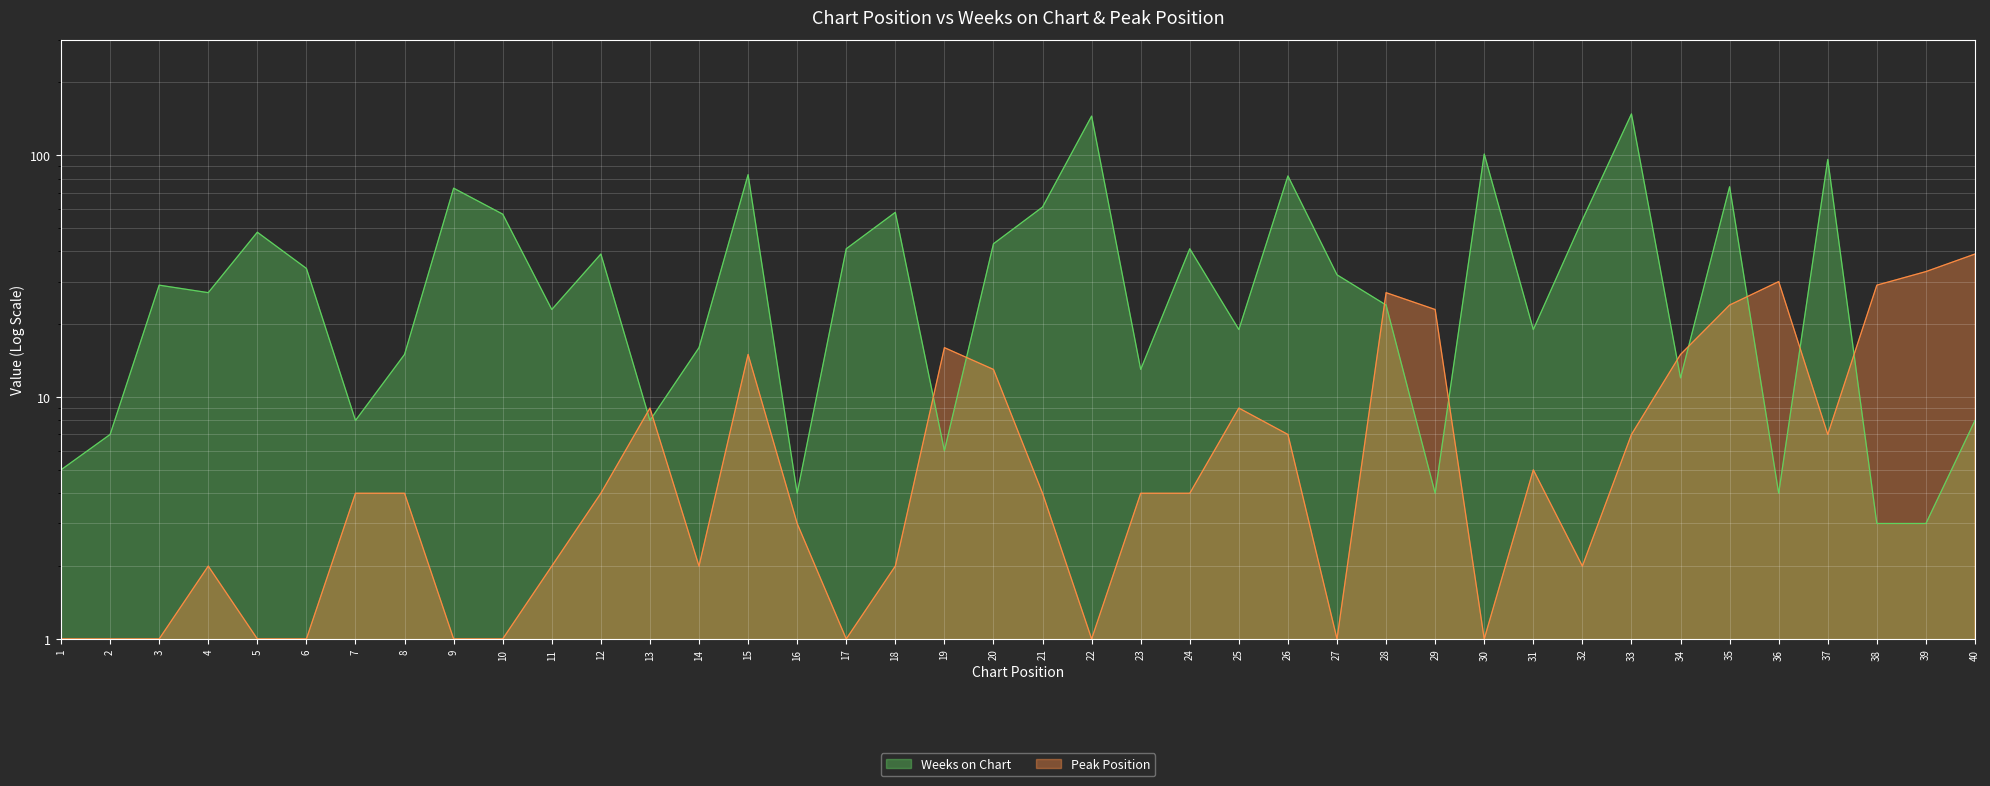

True or false: Weeks on Chart and Peak Position cross at least once.

True